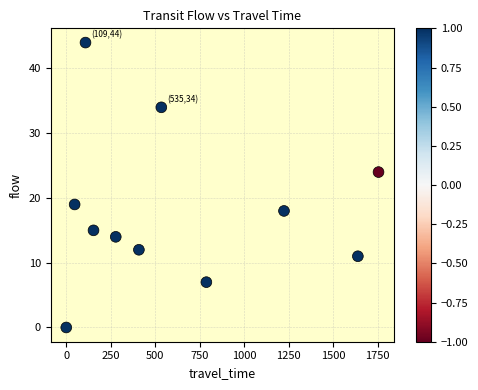

What Y value in the scatter plot is closest to 22?

24